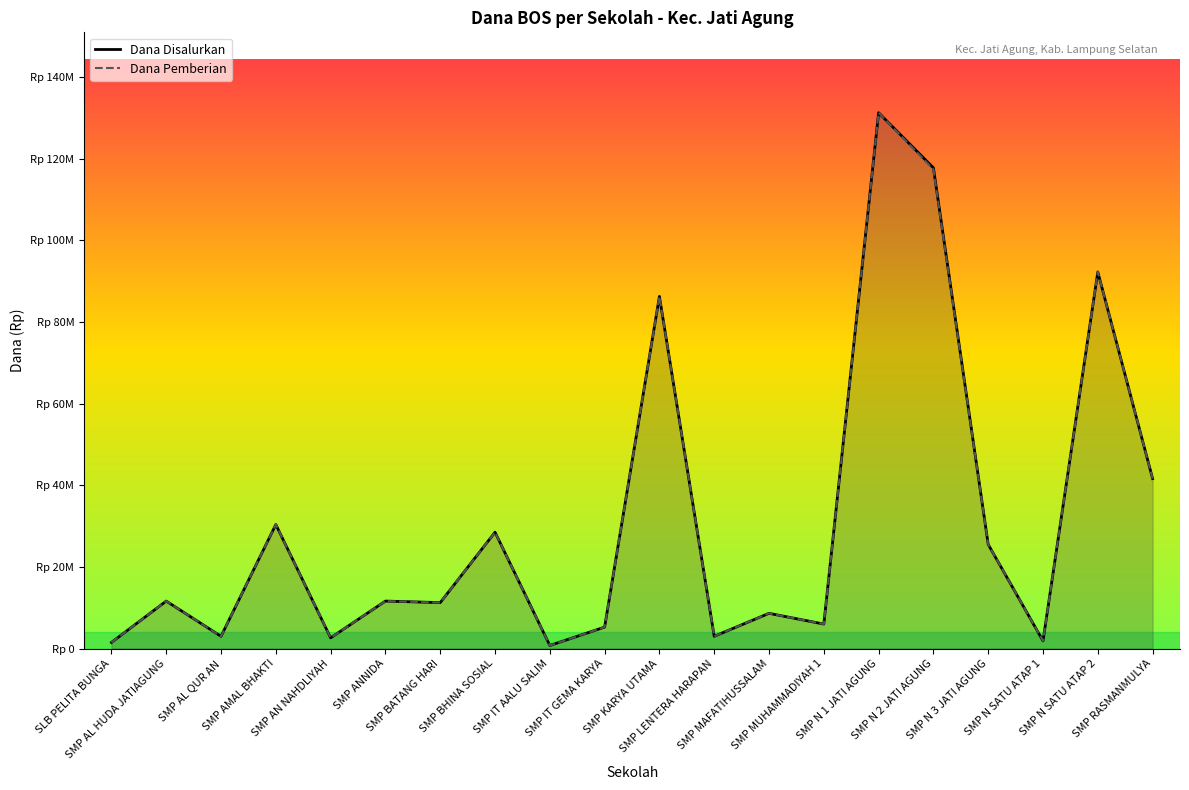

Reading left to right, transcribe all the data shown in this chart.

Dana Disalurkan: 1500000	11625000	3000000	30375000	2625000	11625000	11250000	28500000	750000	5250000	86250000	3000000	8625000	6000000	131250000	117750000	25500000	1875000	92250000	41625000
Dana Pemberian: 1500000	11625000	3000000	30375000	2625000	11625000	11250000	28500000	750000	5250000	86250000	3000000	8625000	6000000	131250000	117375000	25500000	1875000	92250000	41625000